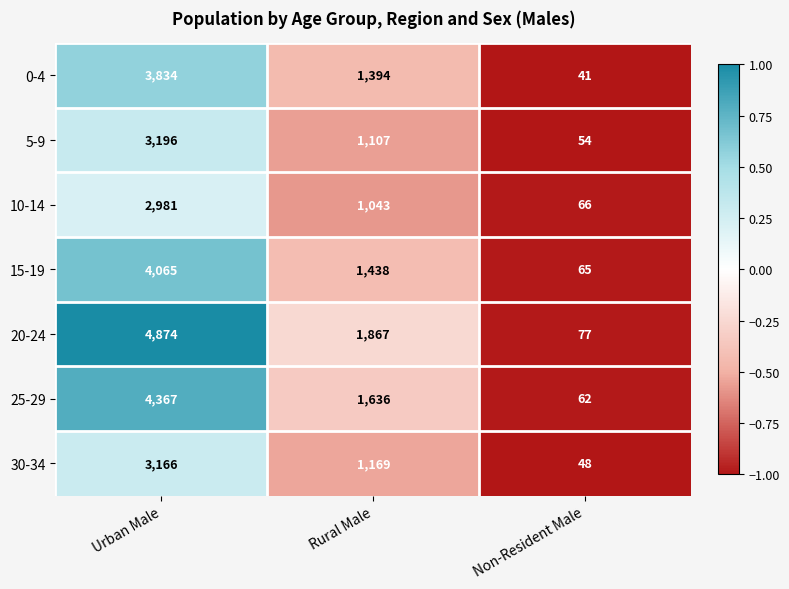

Between Rural Male and Non-Resident Male, which series saw the biggest shift?

20-24